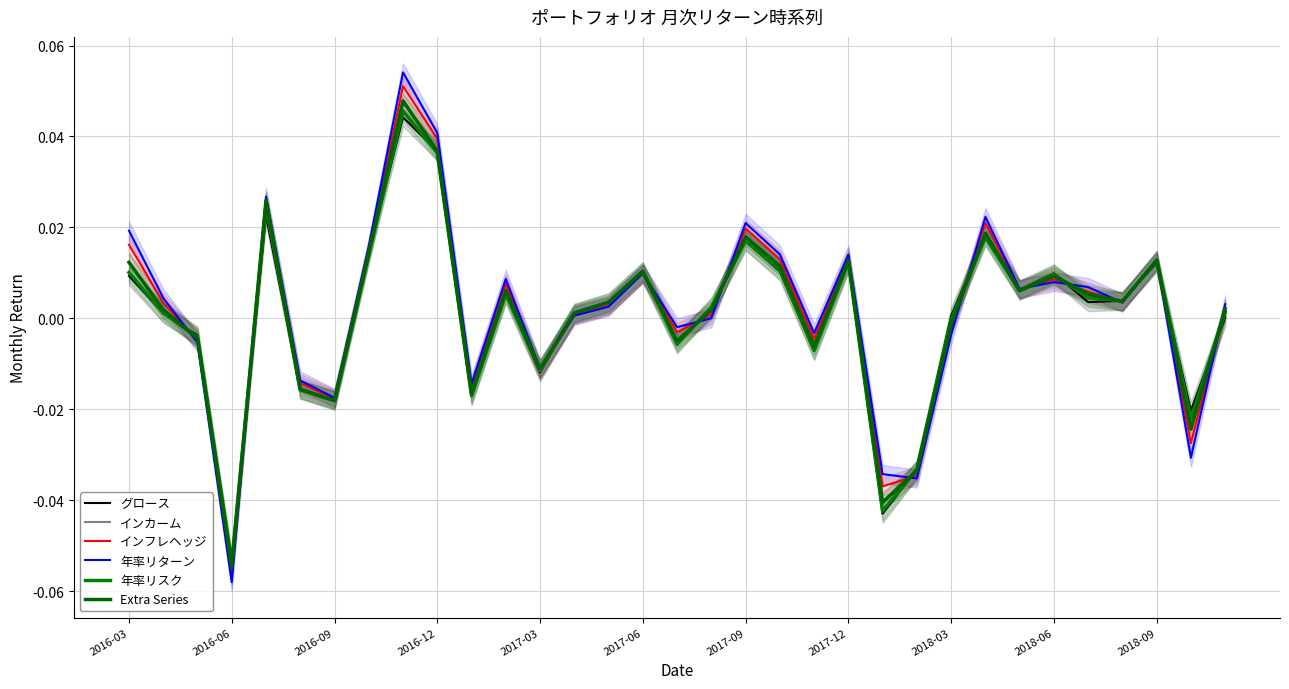

True or false: 年率リターン has a value of 0.0 at 2017-12.

False